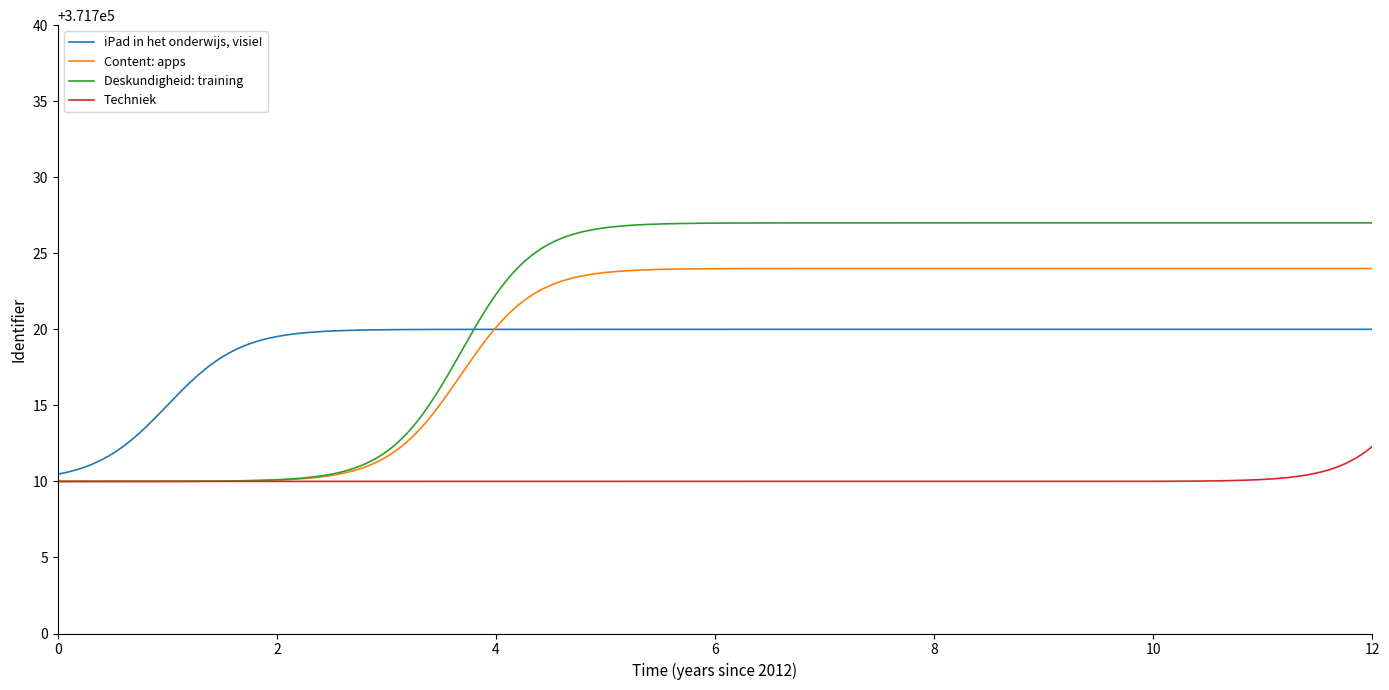

Rank the series by their maximum value, from highest to lowest.

Deskundigheid: training, Content: apps, iPad in het onderwijs, visie!, Techniek